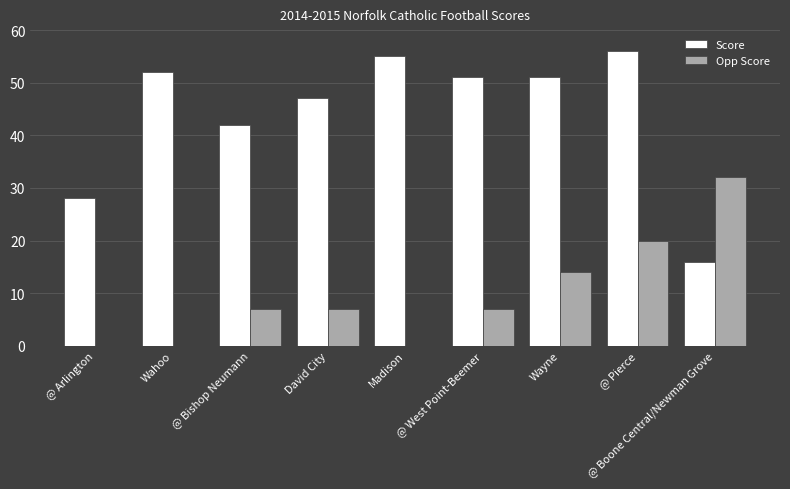

Is the value of Opp Score at @ Boone Central/Newman Grove greater than the value of Score at @ Pierce?

No